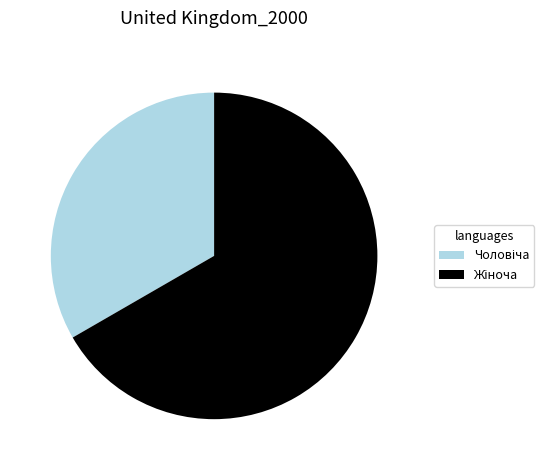

Does any single category account for the majority?

Yes